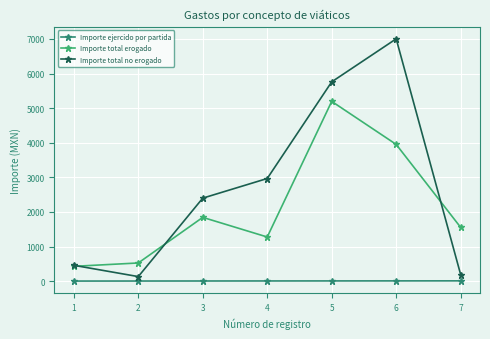

What is the value of the Importe ejercido por partida point at the 4th from the left?

4.0